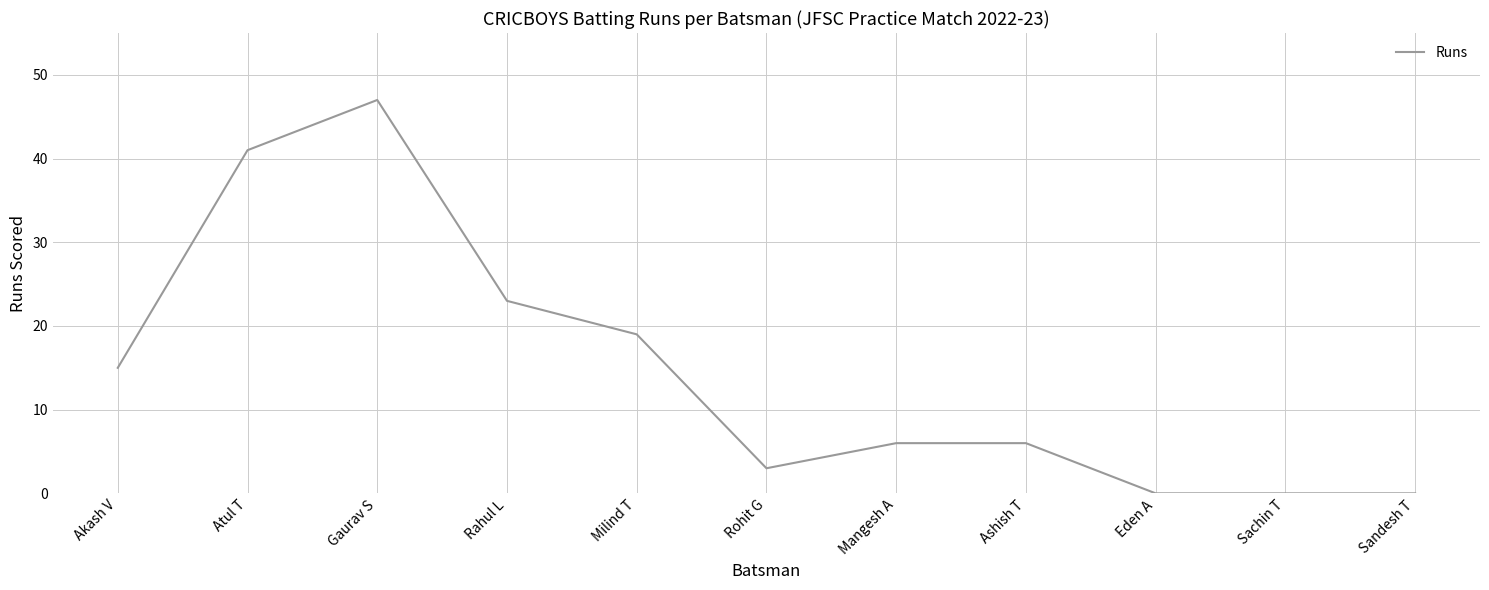

How many lines are shown in the chart?

1